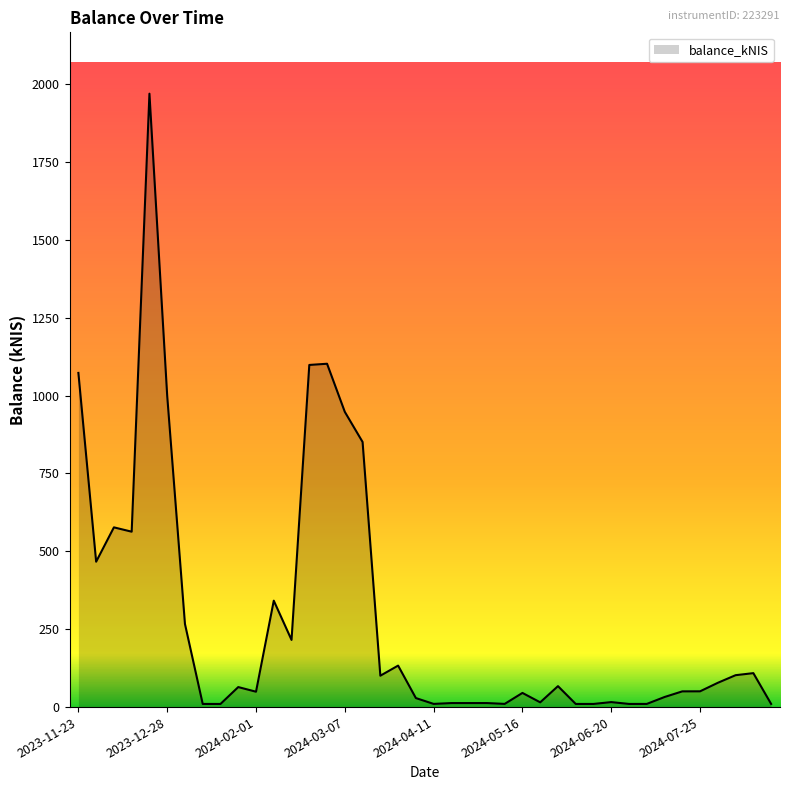

What is the difference between the maximum and minimum values?

1959.1